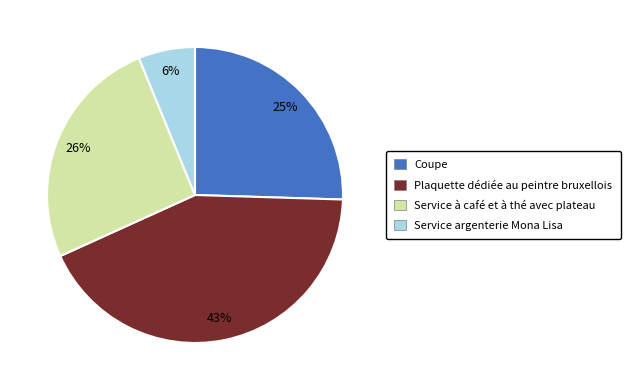

Approximately how many times larger is the value at Coupe compared to Plaquette dédiée au peintre bruxellois?

0.6